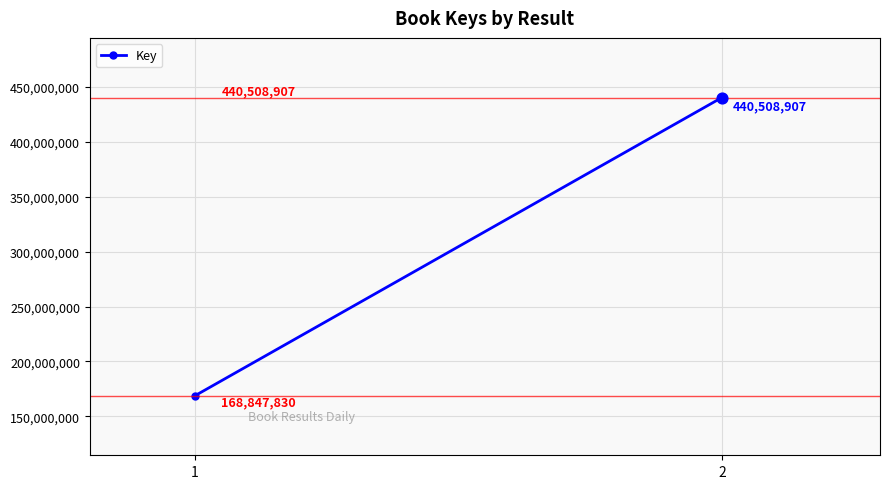

What is the change in value from 1 to 2?

+271661077